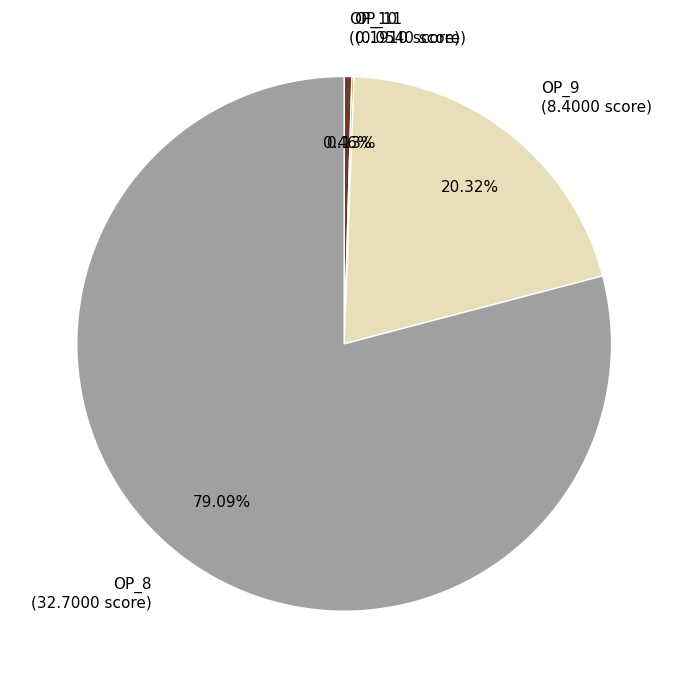

Between OP_9 and OP_8, which is larger?

OP_8